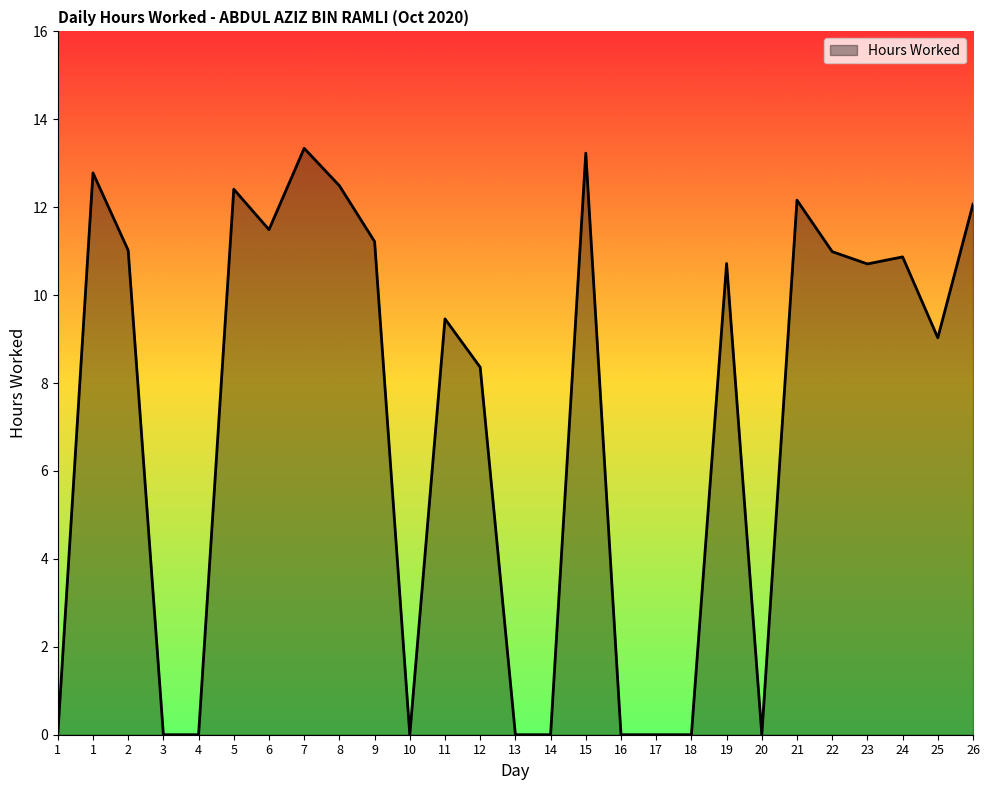

How many series are shown in this chart?

1